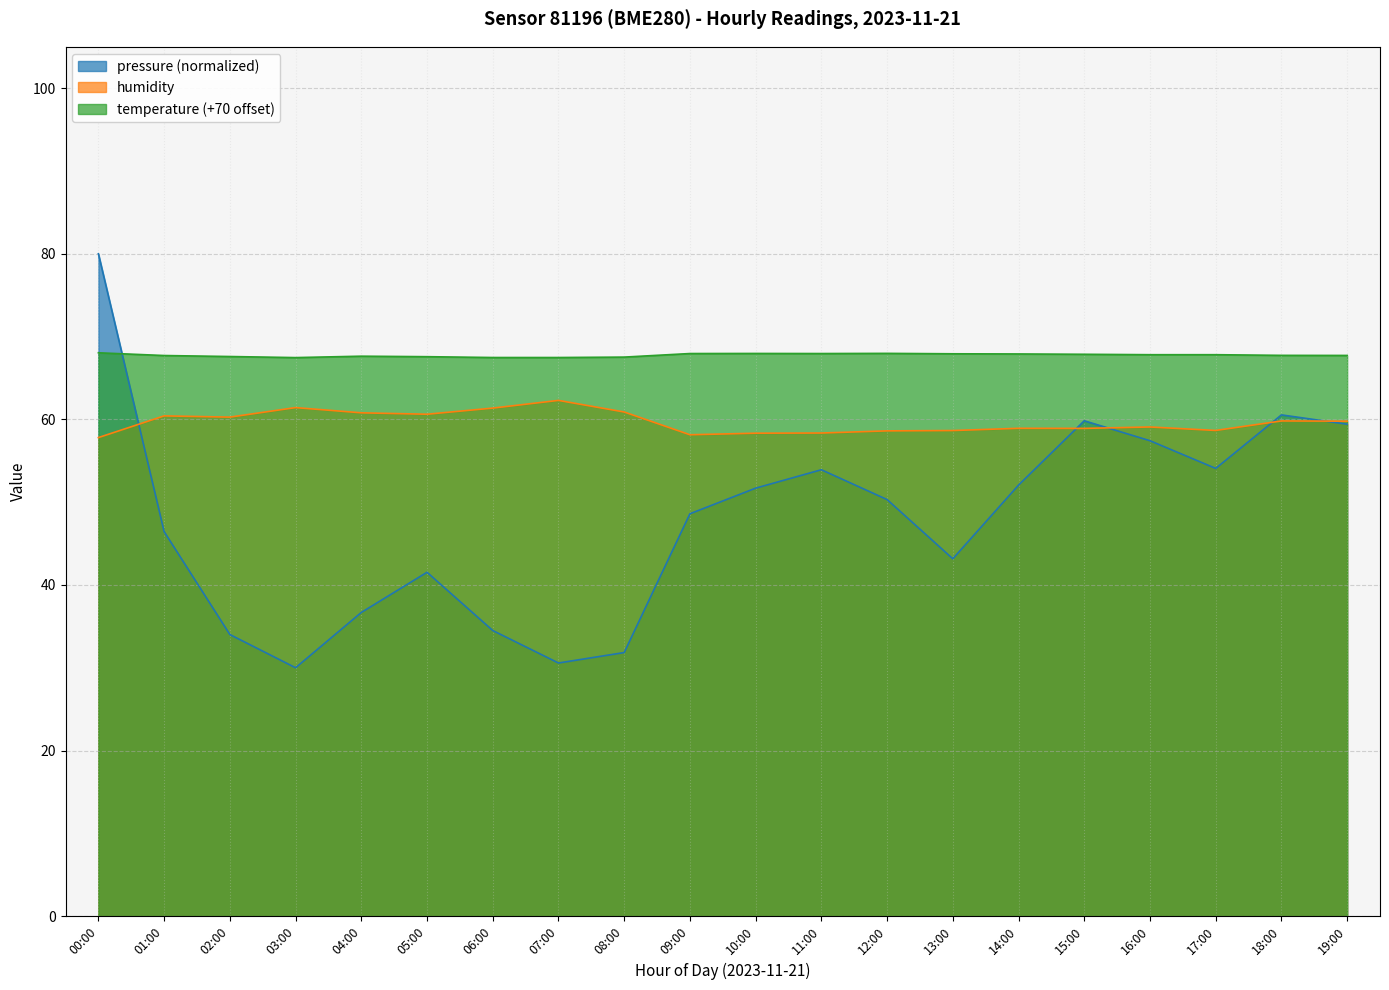

List the series in order of their overall mean, lowest first.

pressure (normalized), humidity, temperature (+70 offset)